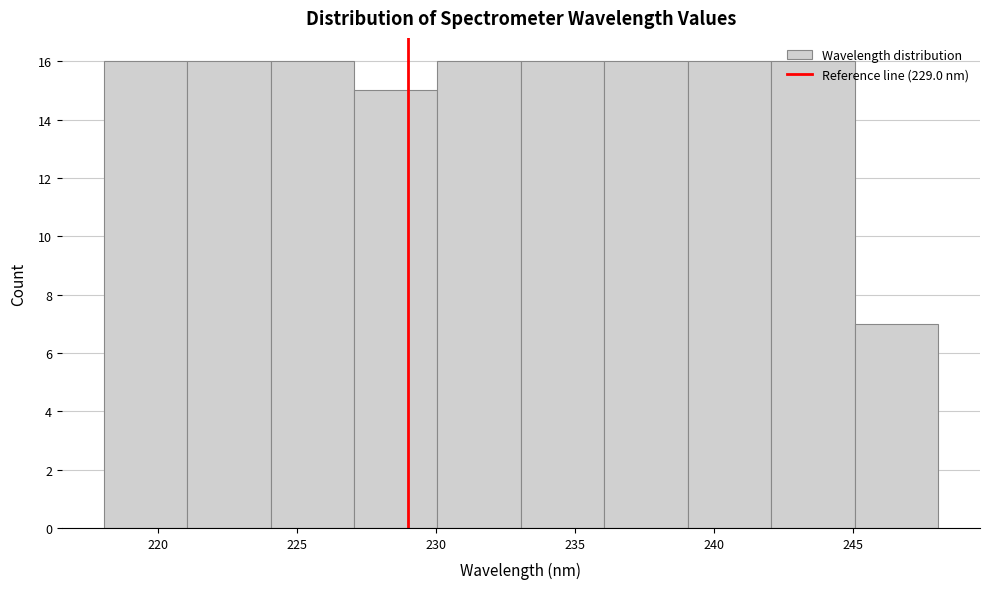

Reading left to right, transcribe this chart: for each bar, give the range it covers on the x-axis and its height. Neither the bar edges nor the heights are printed on the chart, so give them approximately, as read against the axes.

218 to 221: 16
221 to 224: 16
224 to 227: 16
227 to 230: 15
230 to 233: 16
233 to 236: 16
236 to 239: 16
239 to 242: 16
242 to 245: 16
245 to 248: 7